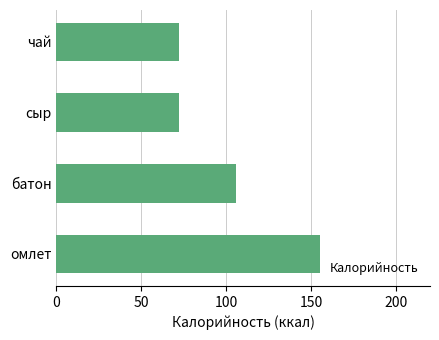

How many data points does each series have?

4